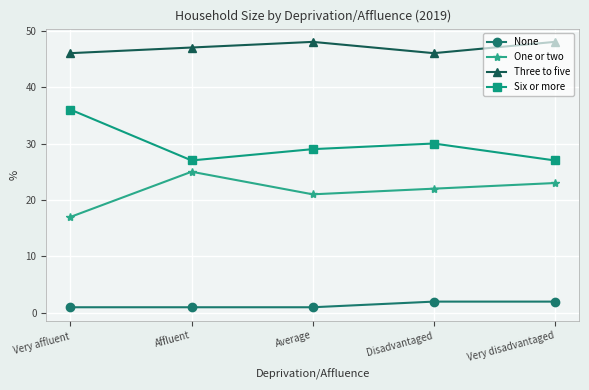

True or false: Three to five has more than 1 points higher than both neighbors.

False